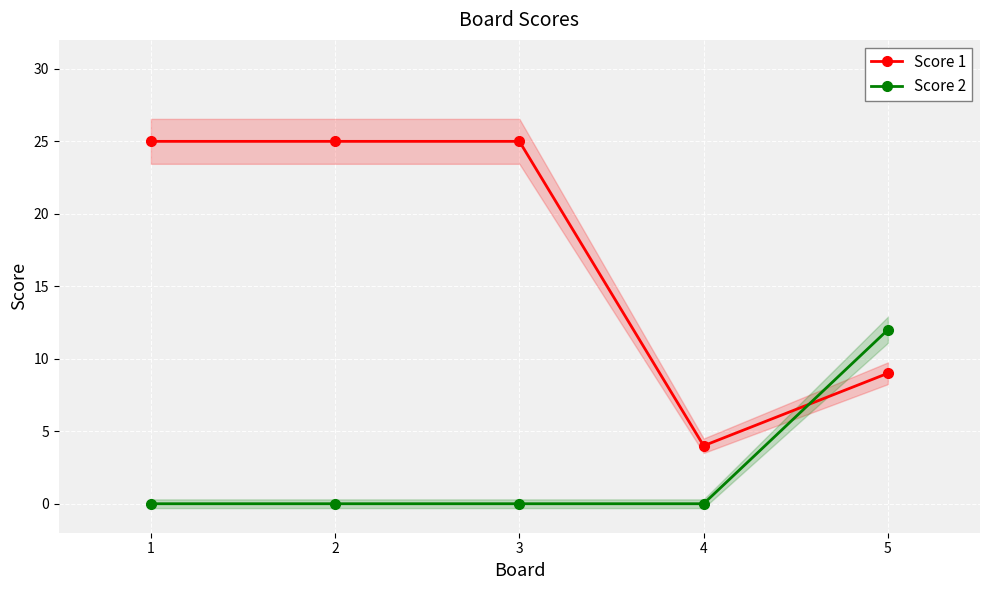

At which label is Score 1 closest to 14?

5